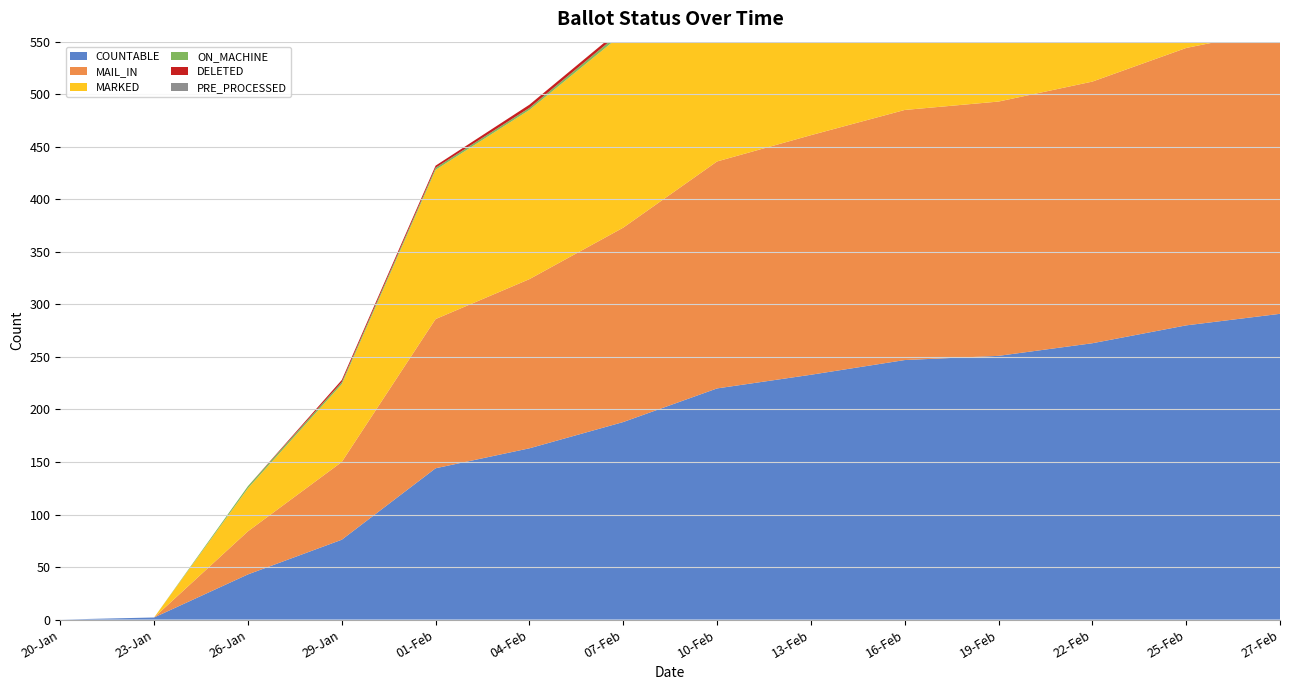

Reading left to right, what are all the values shown in this chart?

COUNTABLE: 20-Jan=0	23-Jan=2	26-Jan=43	29-Jan=76	01-Feb=144	04-Feb=163	07-Feb=188	10-Feb=220	13-Feb=233	16-Feb=247	19-Feb=251	22-Feb=263	25-Feb=280	27-Feb=291
MAIL_IN: 20-Jan=0	23-Jan=0	26-Jan=41	29-Jan=74	01-Feb=142	04-Feb=161	07-Feb=185	10-Feb=216	13-Feb=228	16-Feb=238	19-Feb=242	22-Feb=249	25-Feb=264	27-Feb=271
MARKED: 20-Jan=0	23-Jan=0	26-Jan=41	29-Jan=74	01-Feb=142	04-Feb=161	07-Feb=185	10-Feb=216	13-Feb=228	16-Feb=238	19-Feb=242	22-Feb=249	25-Feb=264	27-Feb=271
ON_MACHINE: 20-Jan=0	23-Jan=0	26-Jan=2	29-Jan=2	01-Feb=2	04-Feb=2	07-Feb=3	10-Feb=4	13-Feb=5	16-Feb=9	19-Feb=9	22-Feb=14	25-Feb=16	27-Feb=20
DELETED: 20-Jan=0	23-Jan=0	26-Jan=0	29-Jan=2	01-Feb=2	04-Feb=3	07-Feb=3	10-Feb=3	13-Feb=3	16-Feb=6	19-Feb=6	22-Feb=8	25-Feb=9	27-Feb=9
PRE_PROCESSED: 20-Jan=0	23-Jan=0	26-Jan=0	29-Jan=0	01-Feb=0	04-Feb=0	07-Feb=0	10-Feb=0	13-Feb=0	16-Feb=0	19-Feb=0	22-Feb=0	25-Feb=0	27-Feb=0